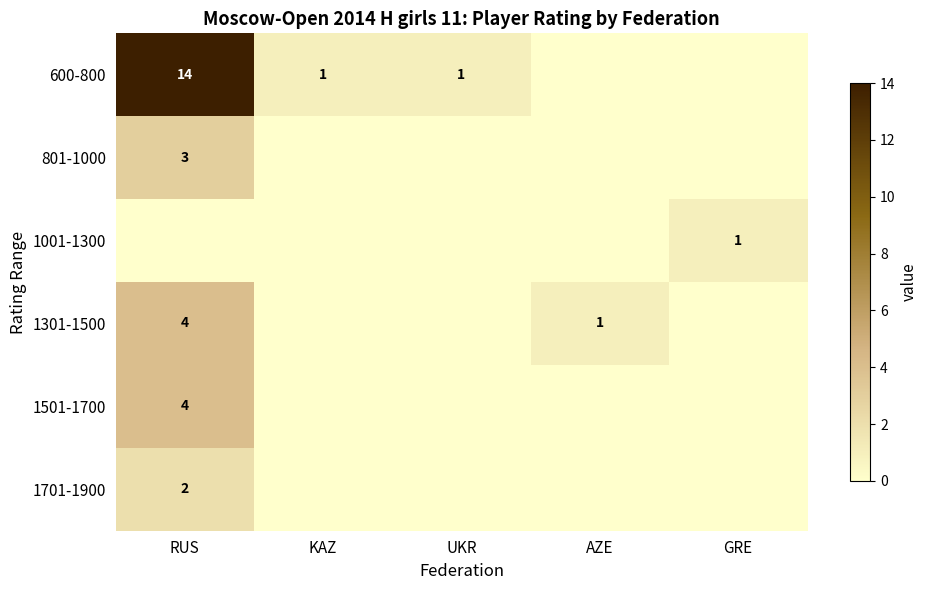

What is the difference between the highest and lowest values at GRE?

1